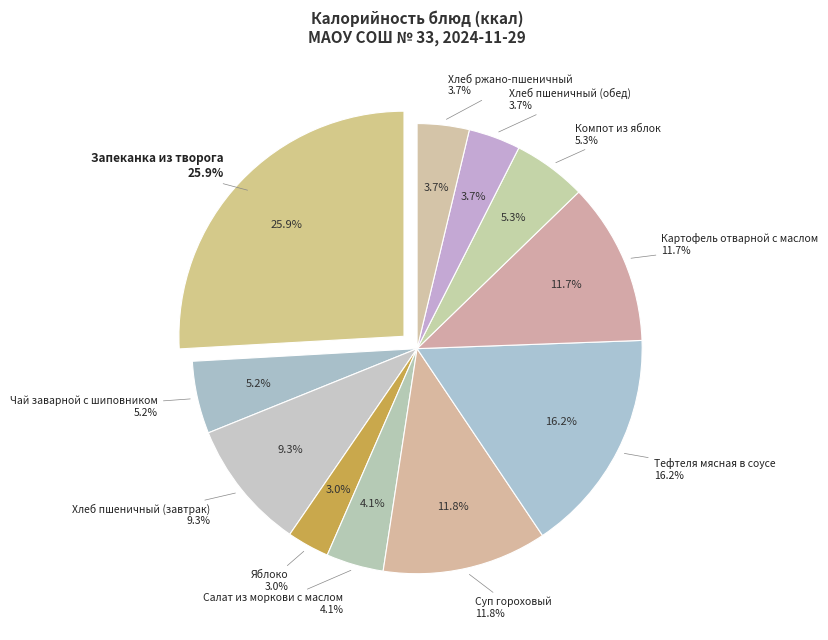

What is the smallest slice in the pie chart?

Яблоко